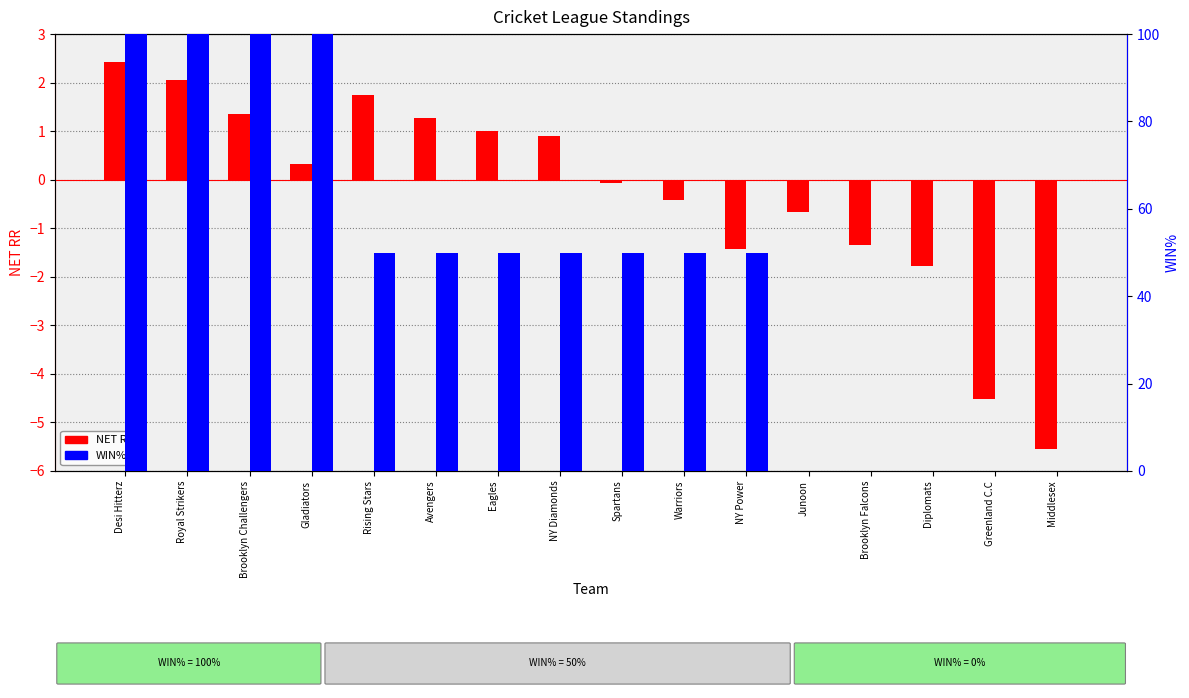

Reading left to right, extract all data points from this chart.

NET RR: 2.4	2.1	1.3	0.3	1.8	1.3	1.0	0.9	-0.1	-0.4	-1.4	-0.7	-1.3	-1.8	-4.5	-5.5
WIN%: 100.0	100.0	100.0	100.0	50.0	50.0	50.0	50.0	50.0	50.0	50.0	0.0	0.0	0.0	0.0	0.0